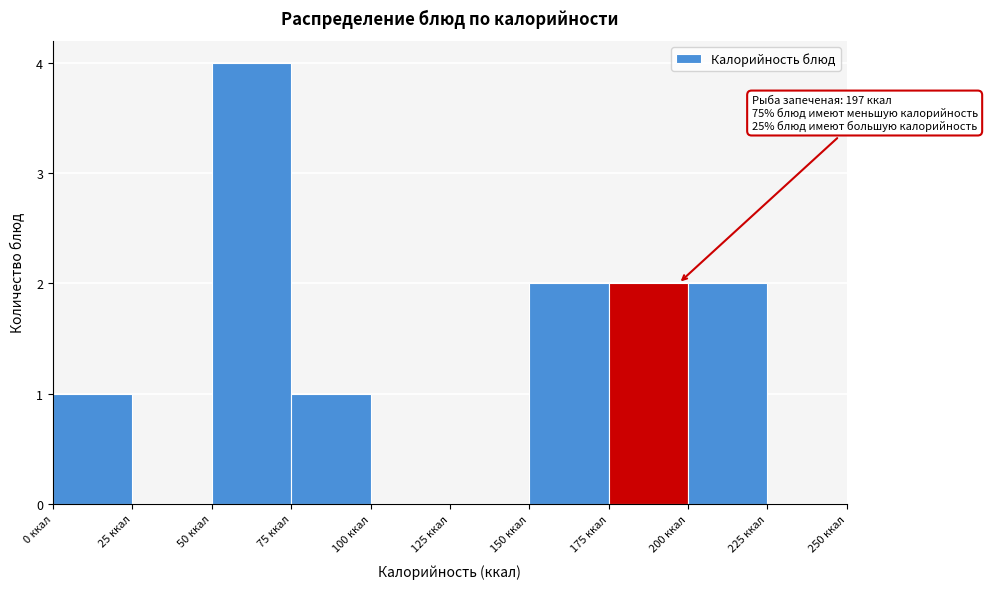

Over which range of the x-axis is the bar tallest?

50 to 75